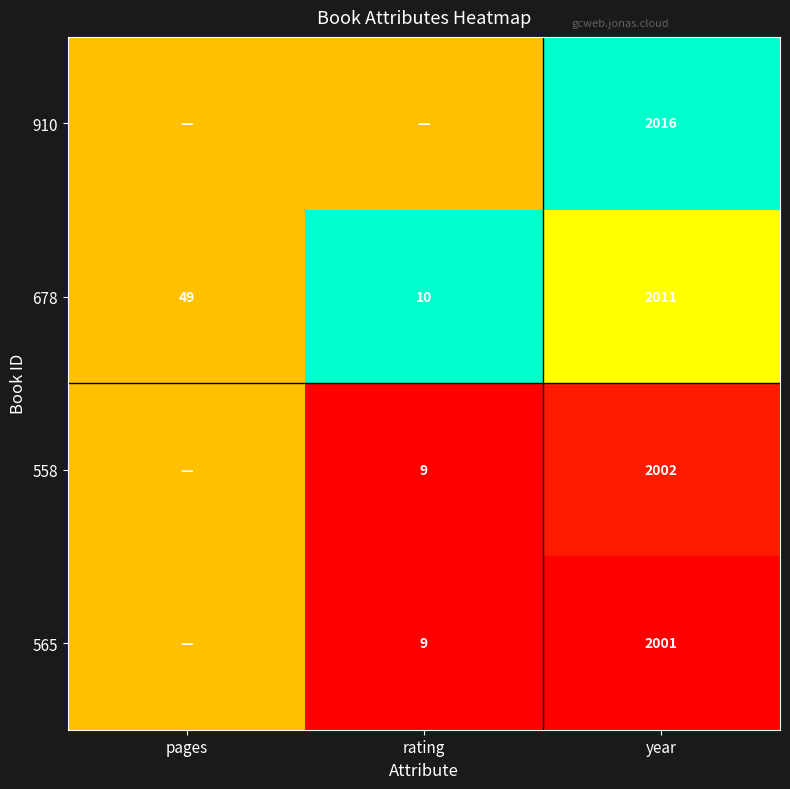

Is it true that 910 equals 2016.0 at year?

True